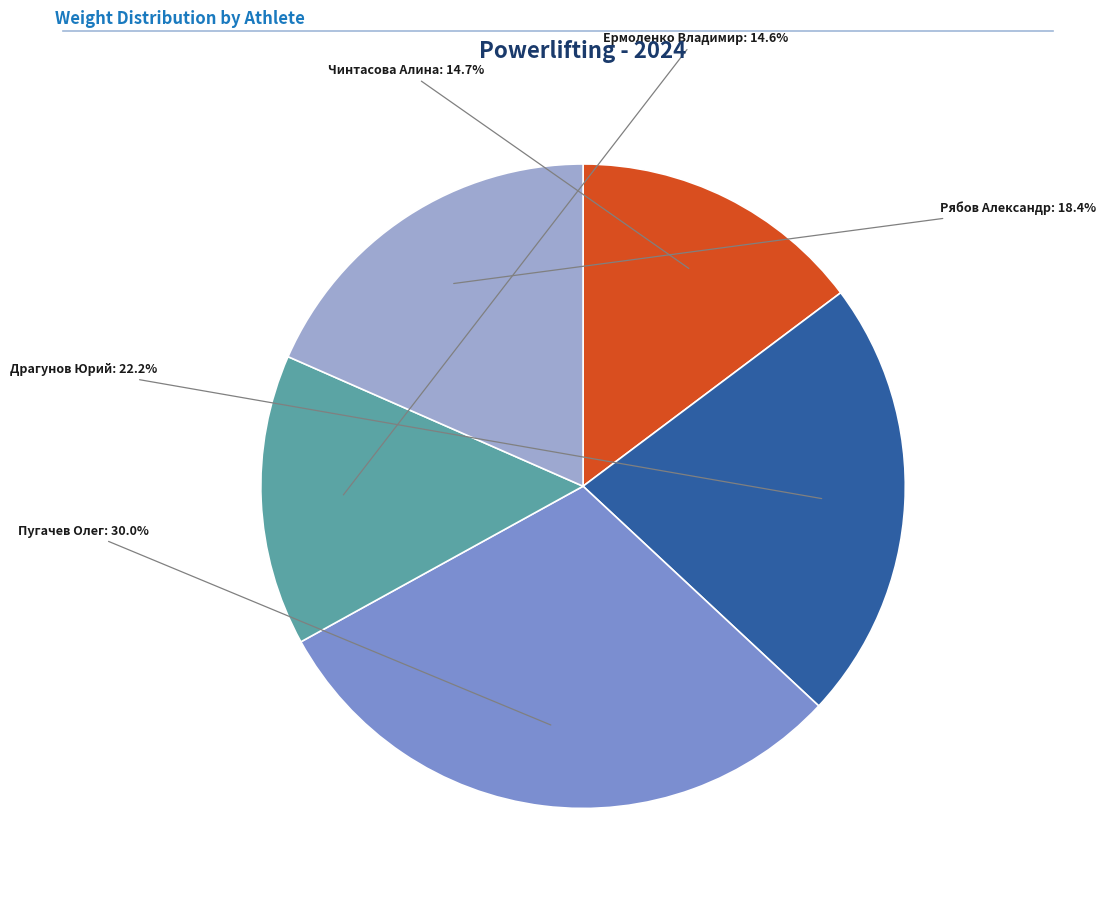

Does any single category account for the majority?

No